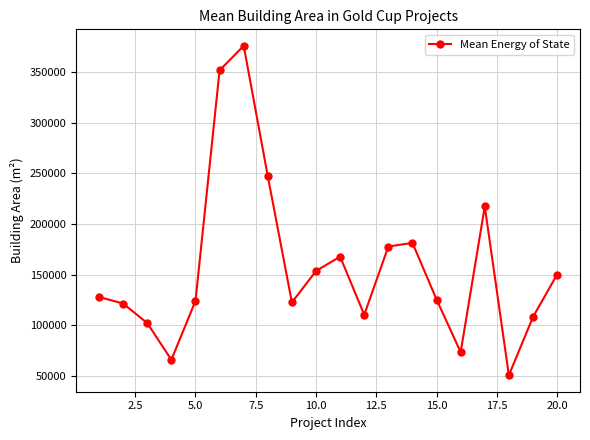

How many data points are above 128081?

10